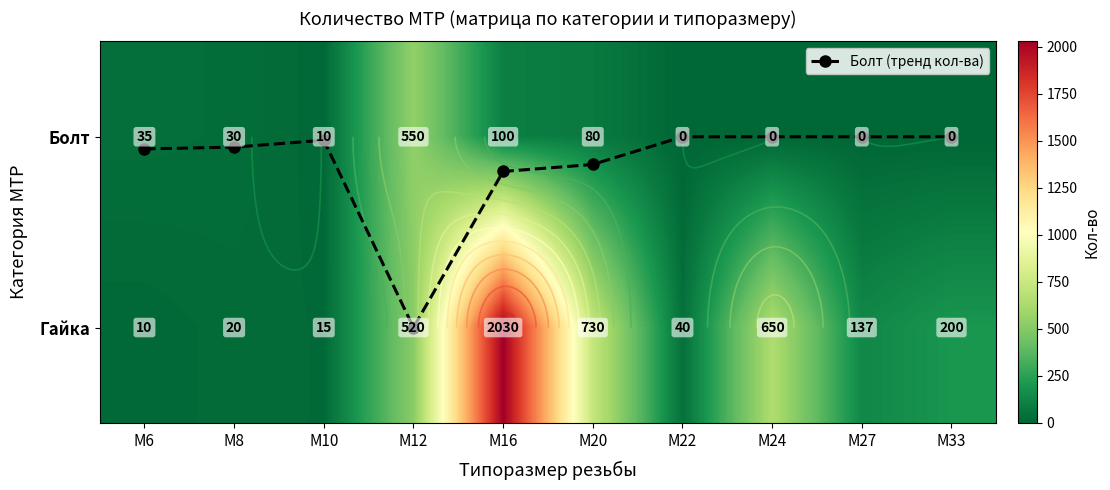

What is the approximate value of Гайка at М33?

200.0